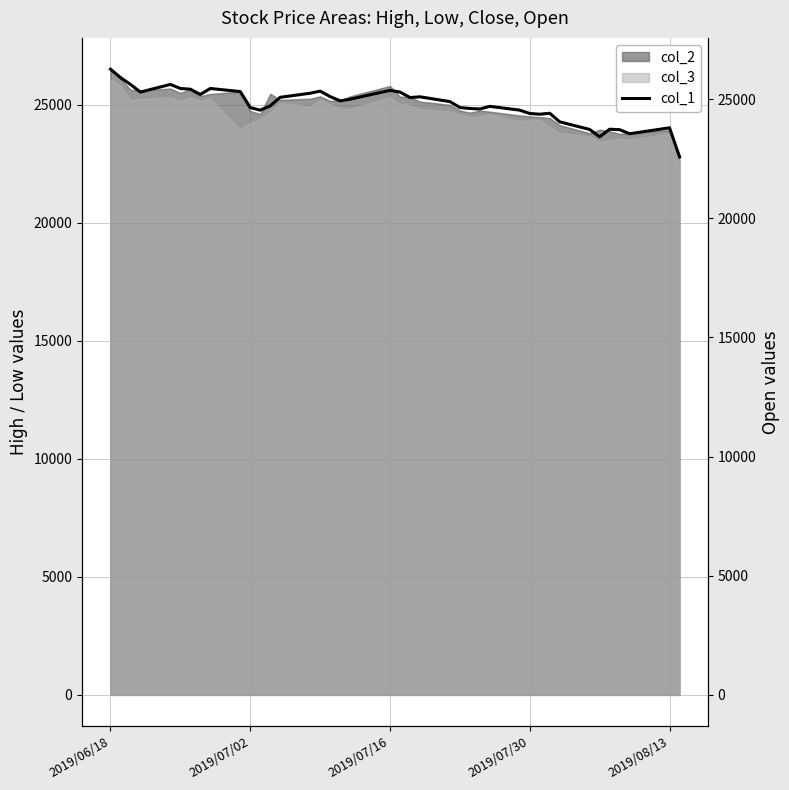

What is the average value?

24769